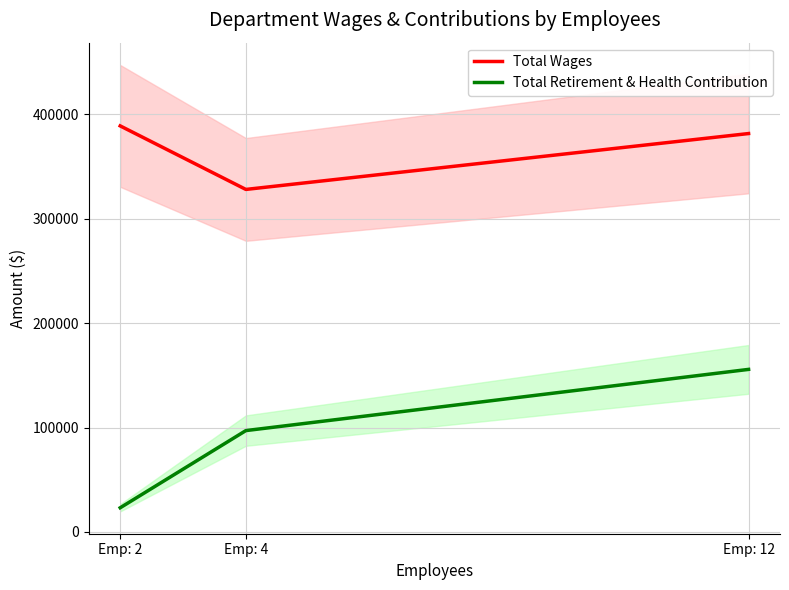

Reading left to right, transcribe all the data shown in this chart.

Total Wages: Emp: 2=389030	Emp: 4=328172	Emp: 12=381706
Total Retirement & Health Contribution: Emp: 2=23198	Emp: 4=97134	Emp: 12=155768